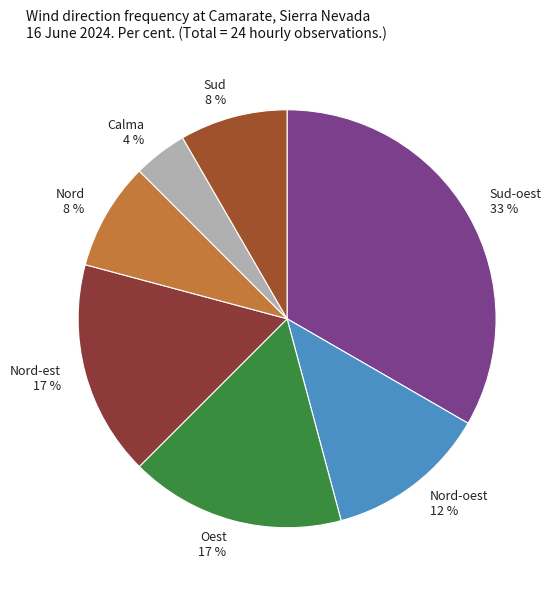

To the nearest percent, what is the difference between the largest and smallest slice percentages?

29%